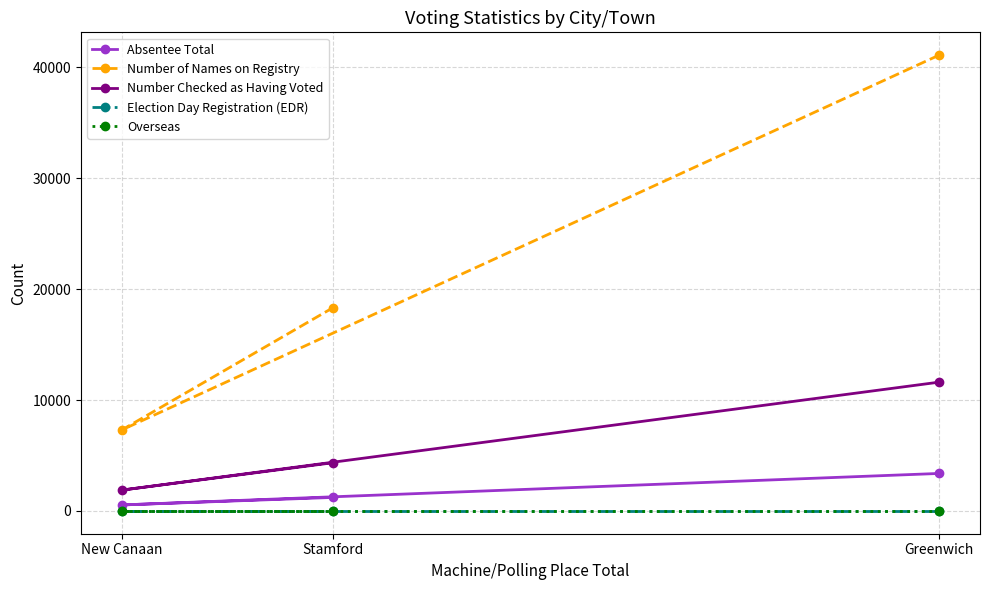

What is the difference between the highest and lowest values at Greenwich?

41106